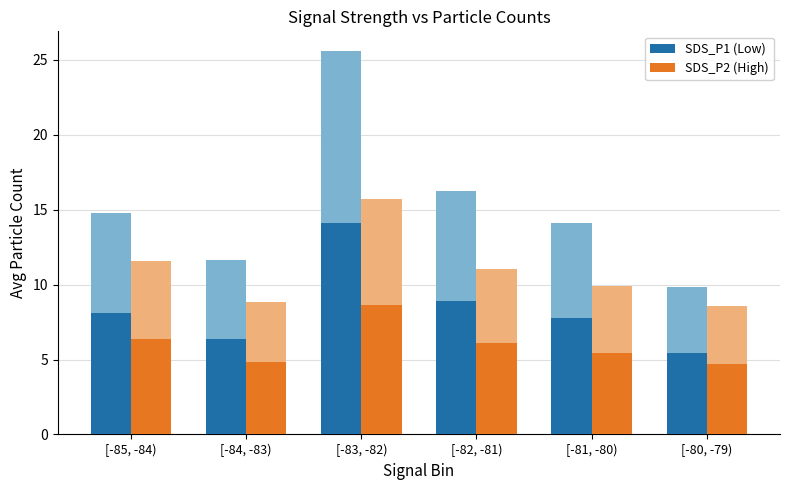

Reading right to left, extract all data points from this chart.

SDS_P1 (Low): [-80, -79)=5.4	[-81, -80)=7.8	[-82, -81)=8.9	[-83, -82)=14.1	[-84, -83)=6.4	[-85, -84)=8.1
SDS_P2 (High): [-80, -79)=4.7	[-81, -80)=5.5	[-82, -81)=6.1	[-83, -82)=8.7	[-84, -83)=4.9	[-85, -84)=6.4